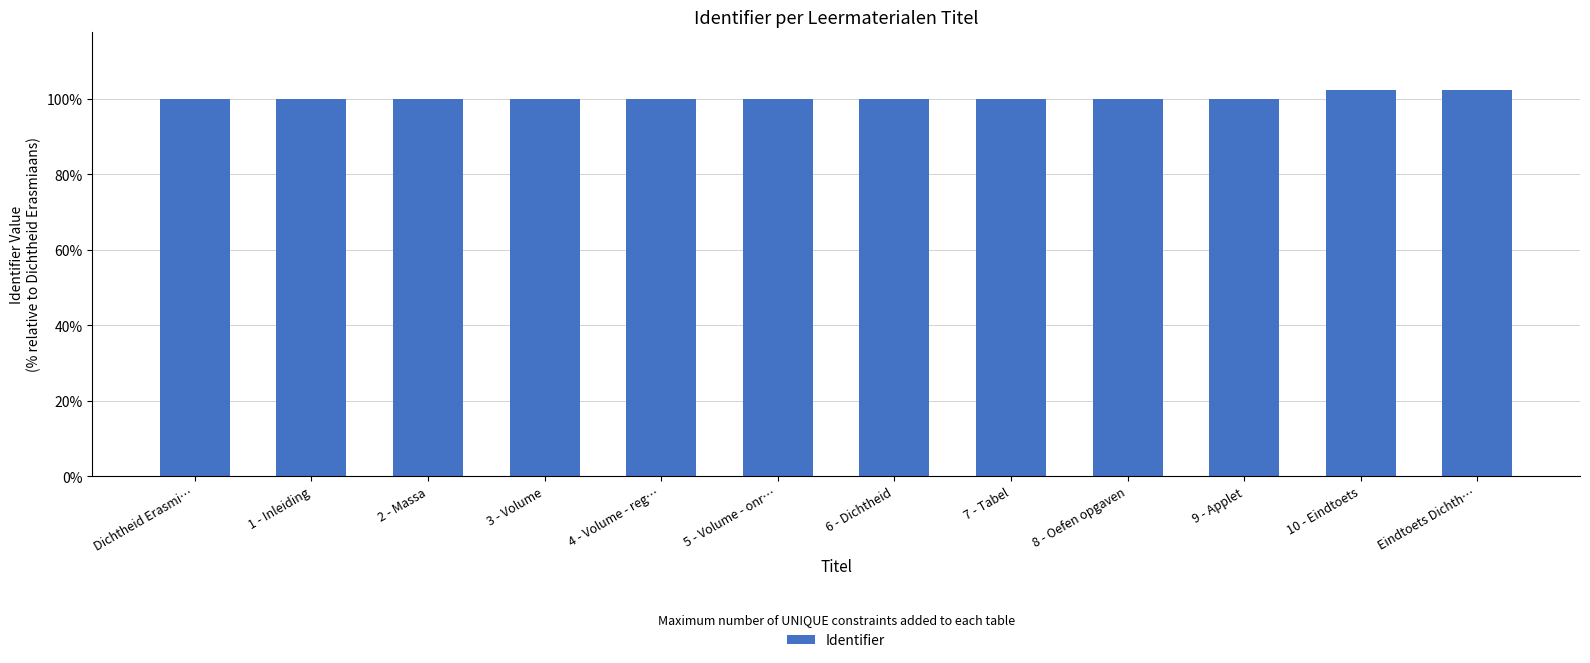

How many categories are shown in the chart?

12